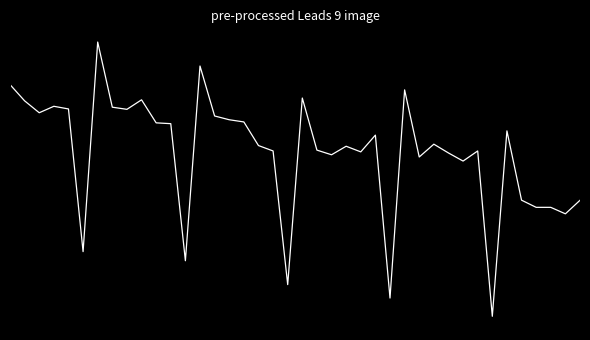

Does the chart have visible grid lines?

No